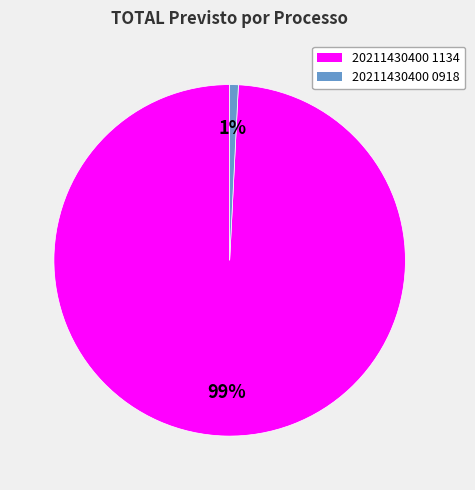

Combined, do 20211430400 1134 and 20211430400 0918 account for over 50%?

Yes